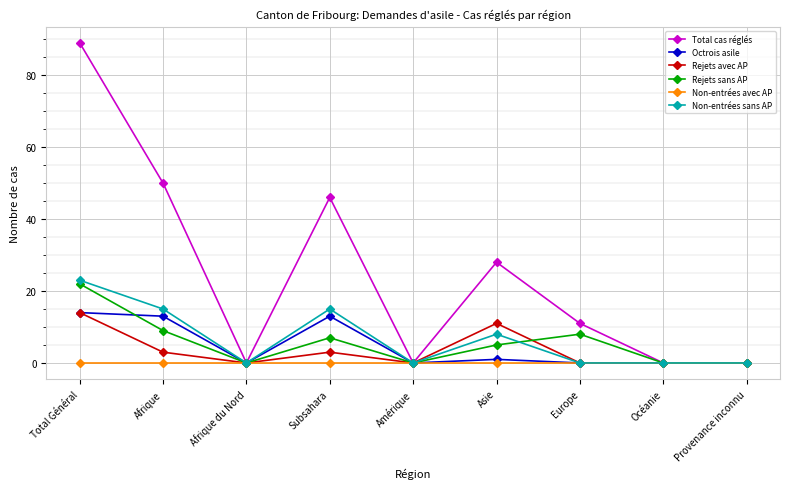

The Non-entrées sans AP series shows 15 at Subsahara. True or false?

True